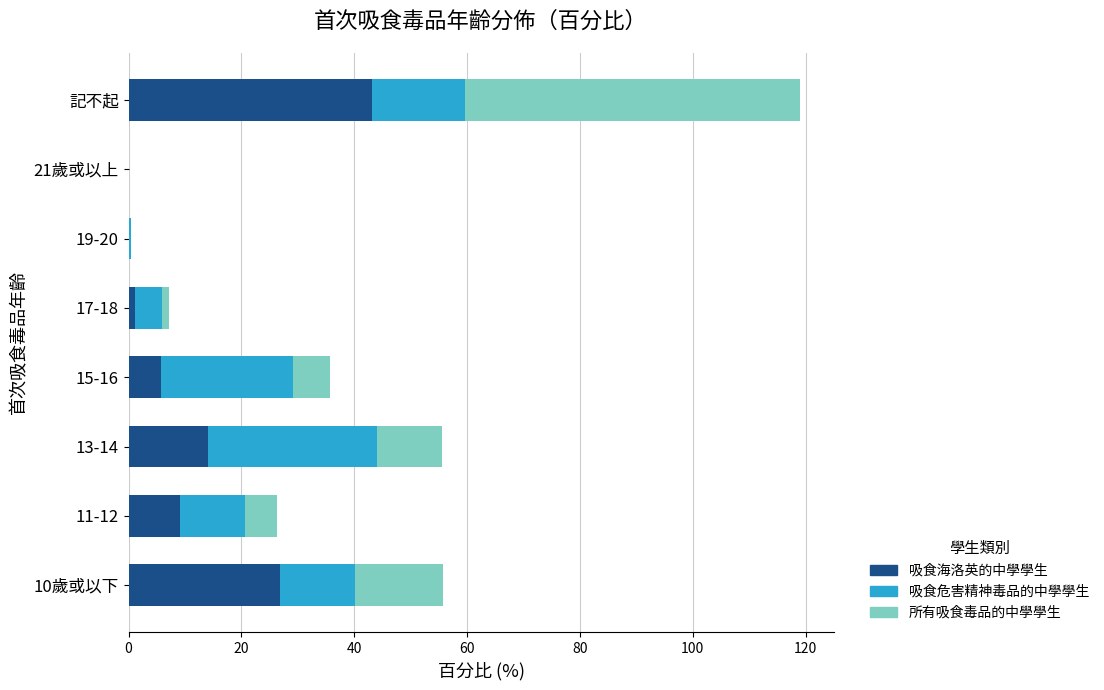

Which category has the highest value in the 吸食海洛英的中學學生 series?

記不起